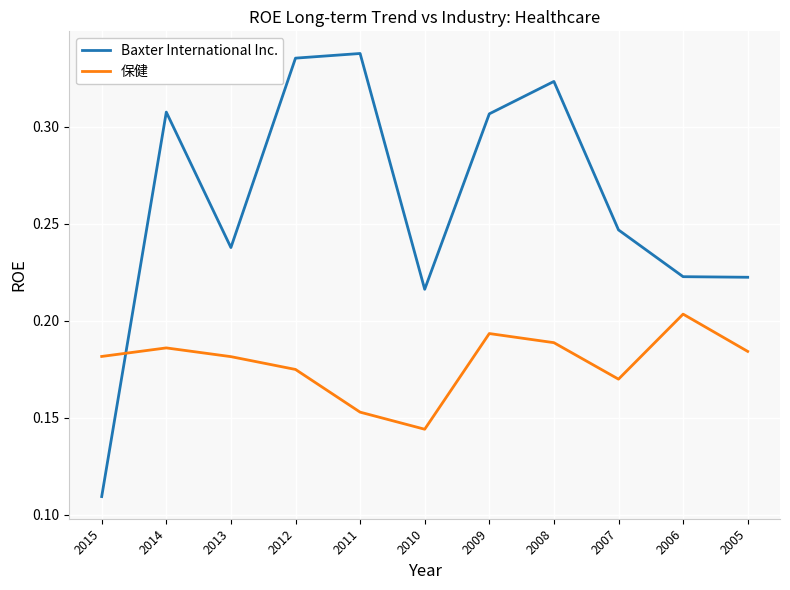

Which label corresponds to the largest value in the chart?

2011